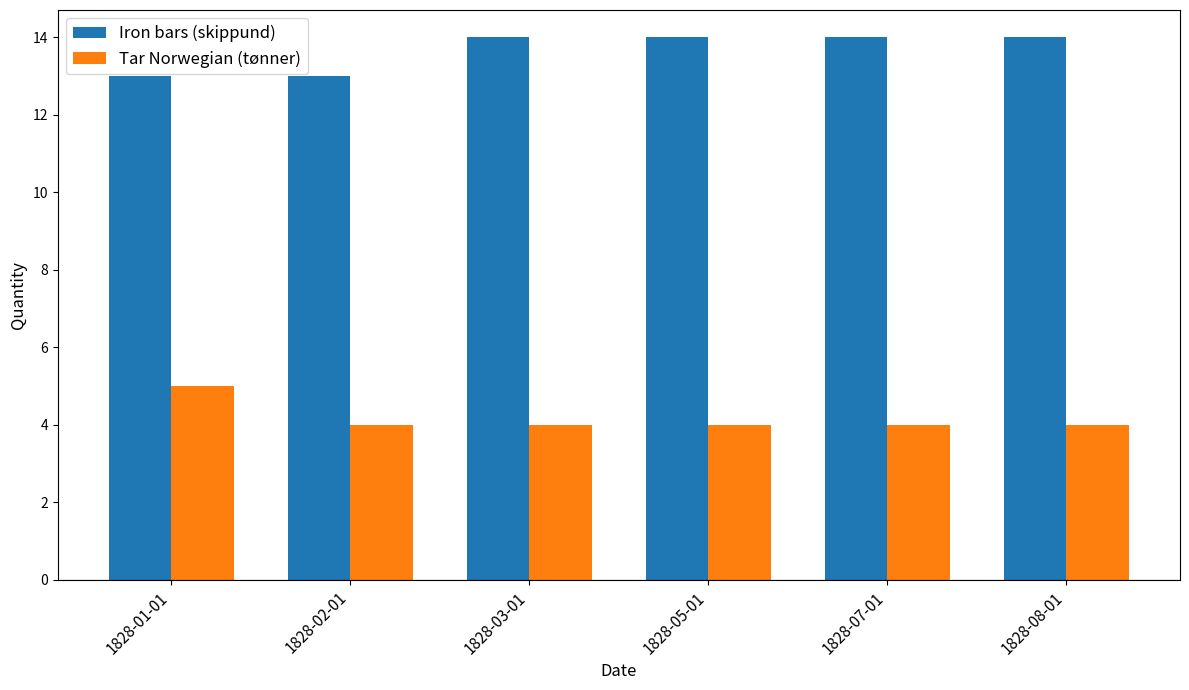

What is the label of the 6th bar from the left?

1828-08-01